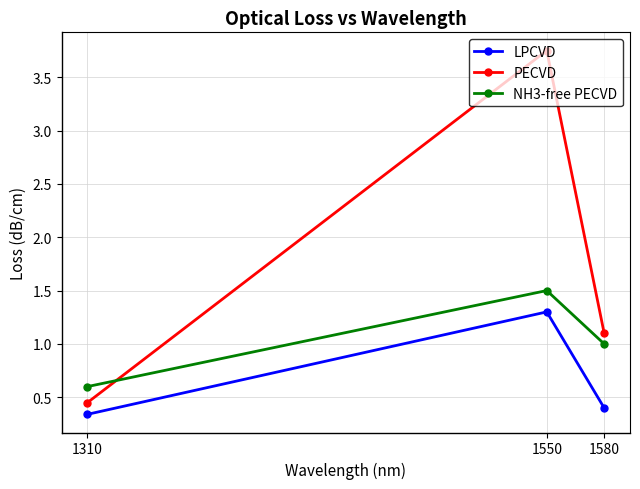

List the labels in order of PECVD value, smallest first.

1310, 1580, 1550